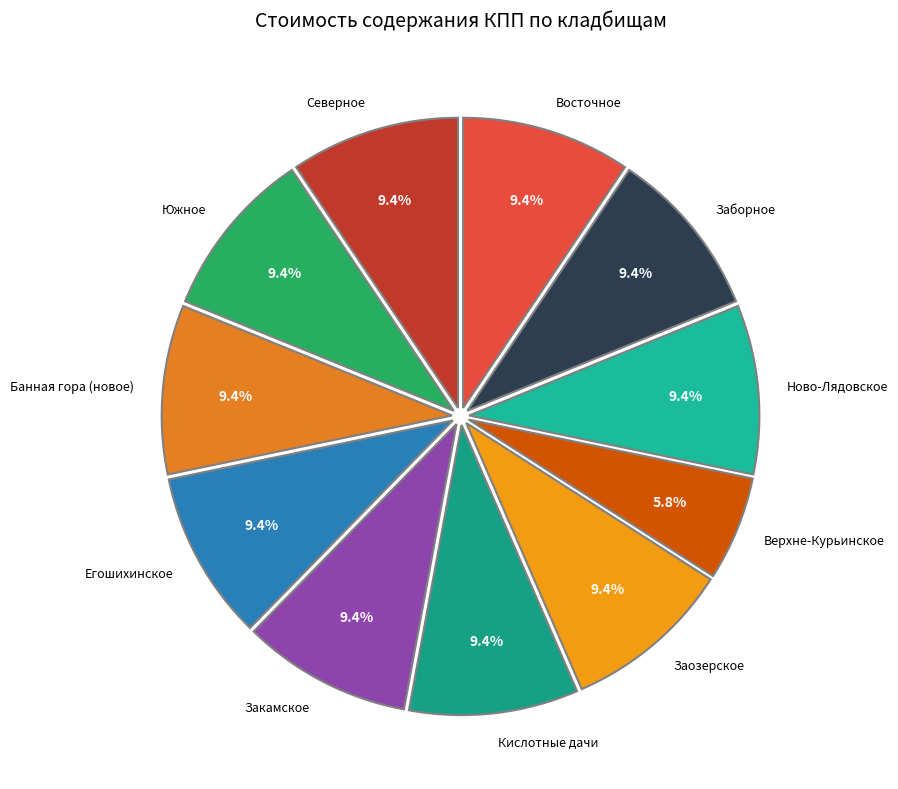

Which slice is the smallest?

Верхне-Курьинское